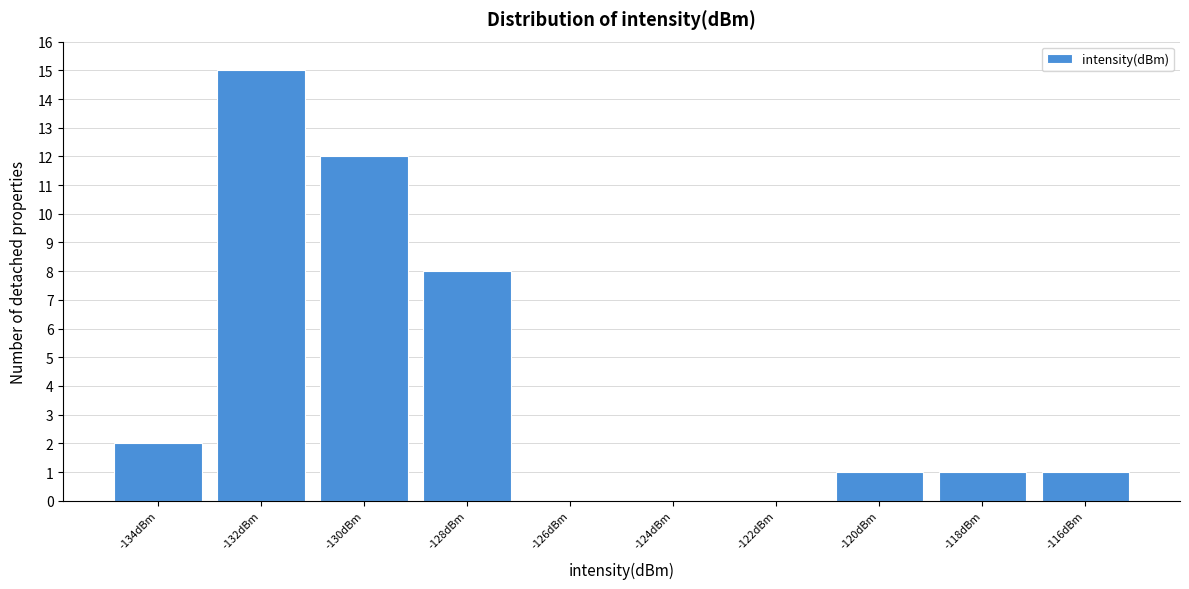

Reading right to left, transcribe all the data shown in this chart.

-116dBm=1	-118dBm=1	-120dBm=1	-122dBm=0	-124dBm=0	-126dBm=0	-128dBm=8	-130dBm=12	-132dBm=15	-134dBm=2